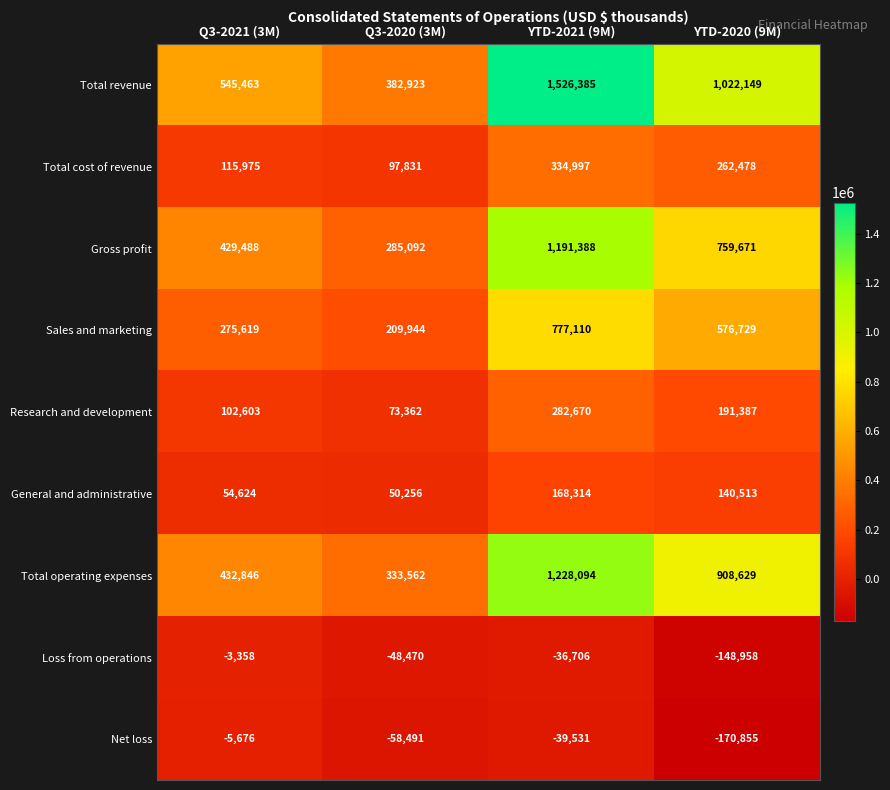

What is the lowest value of the Total cost of revenue series?

97831